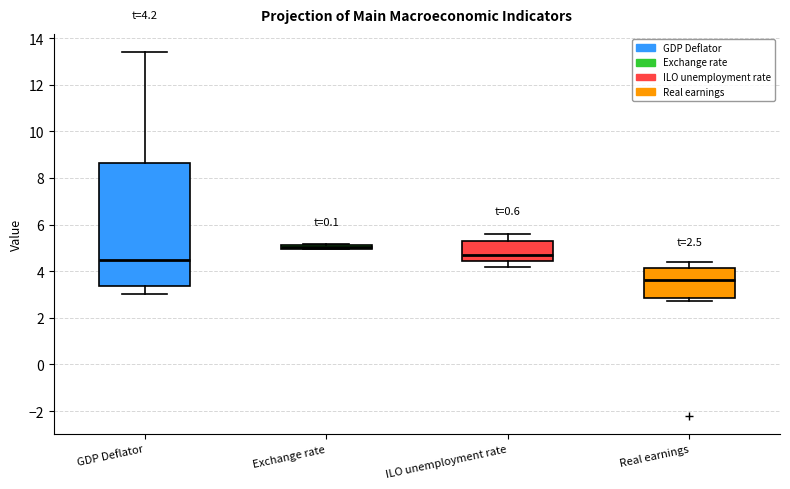

Which box has the highest median line?

Exchange rate